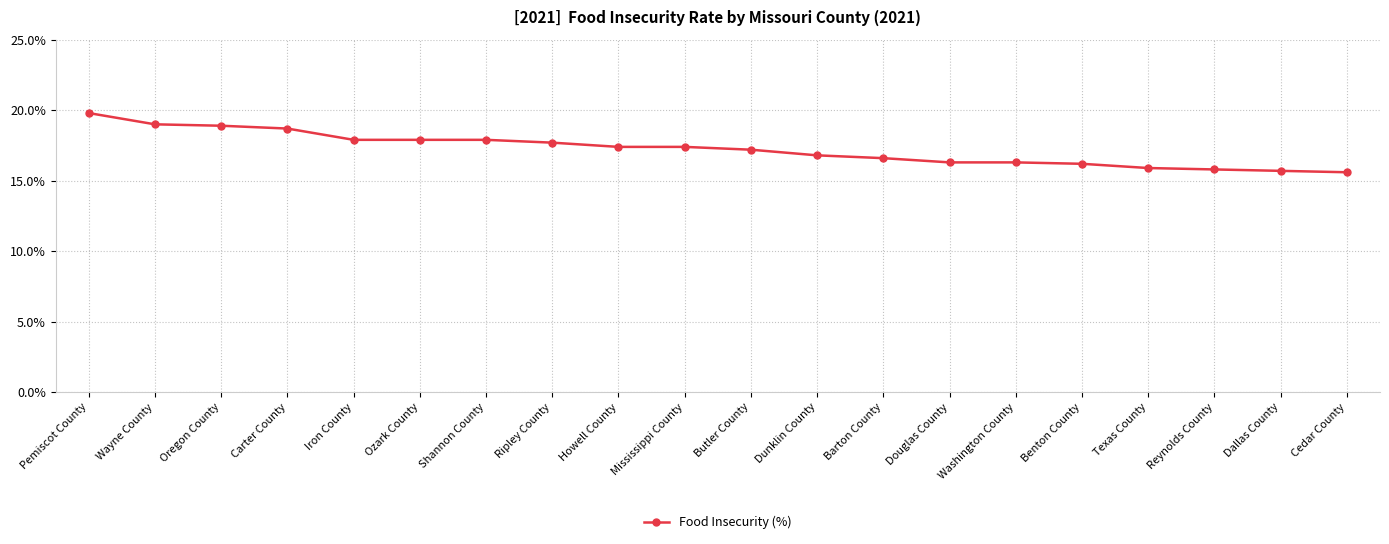

The chart shows a value of 30.8 at Mississippi County. True or false?

False